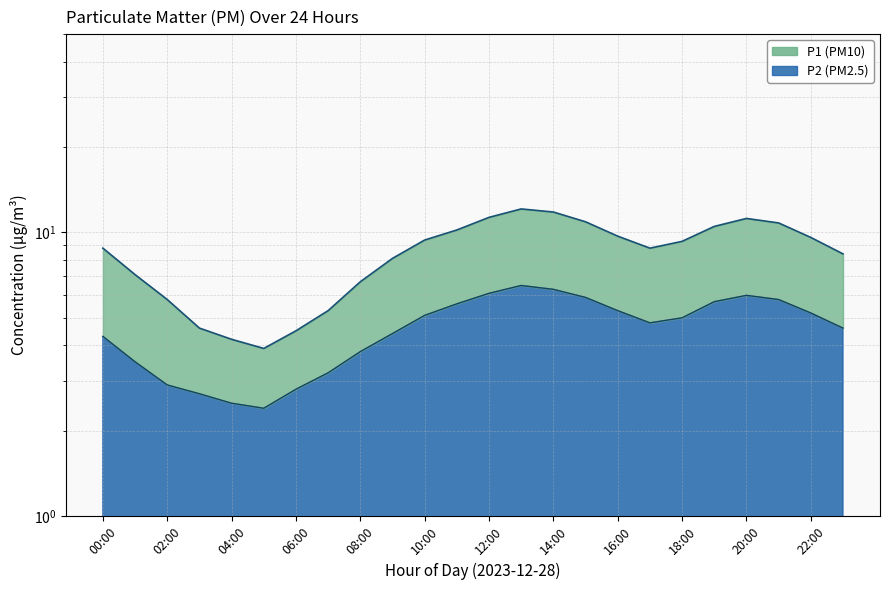

What is the label of the 24th point from the left?

23:00